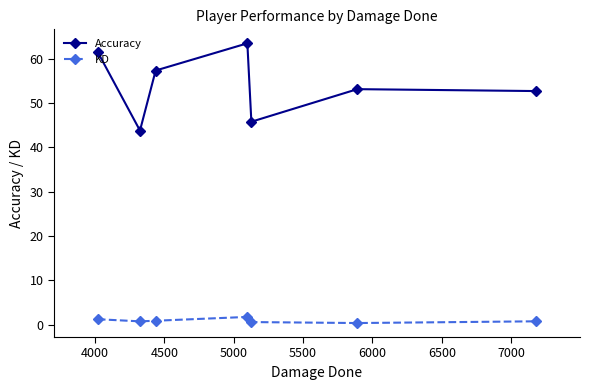

Rank the series by their average value, from lowest to highest.

KD, Accuracy